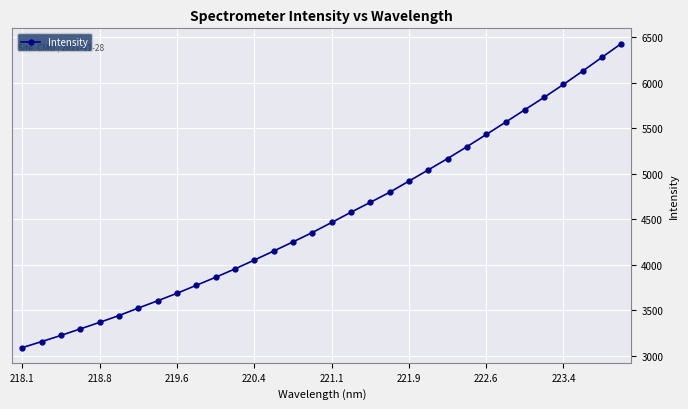

What is the value of the 18th point from the left?

4576.9